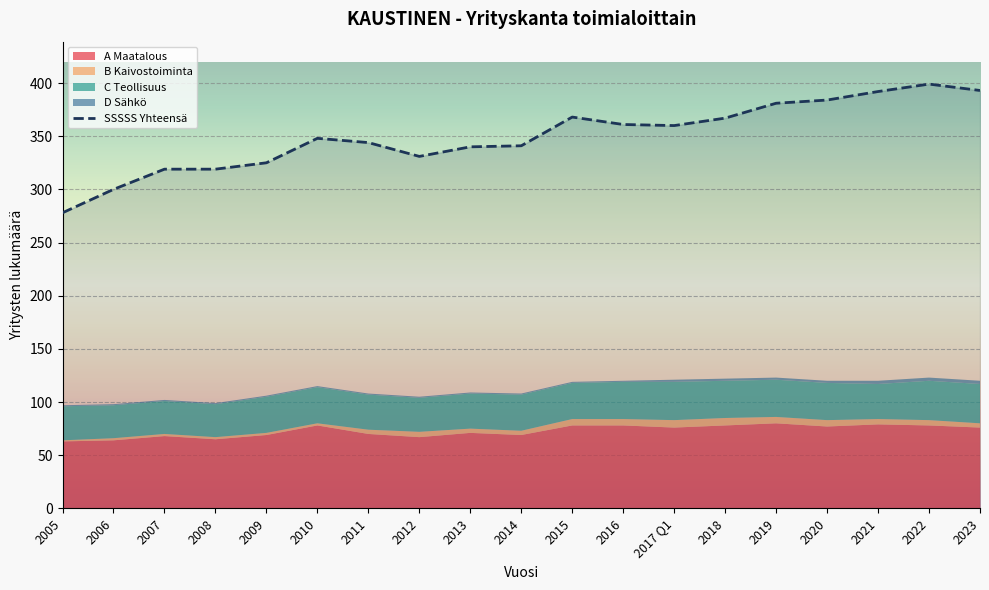

What is the change in value from 2006 to 2018?

+67